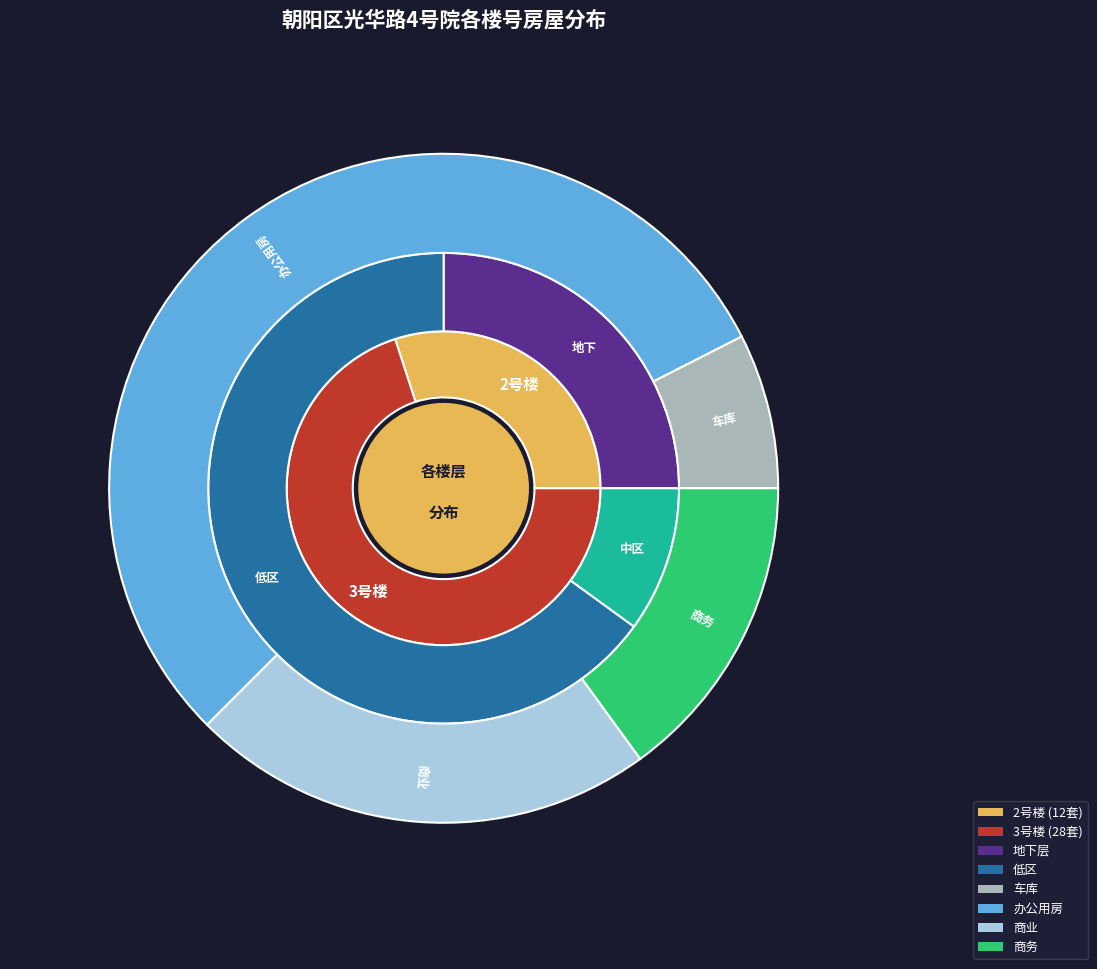

Is 2号楼 the majority of the pie?

No